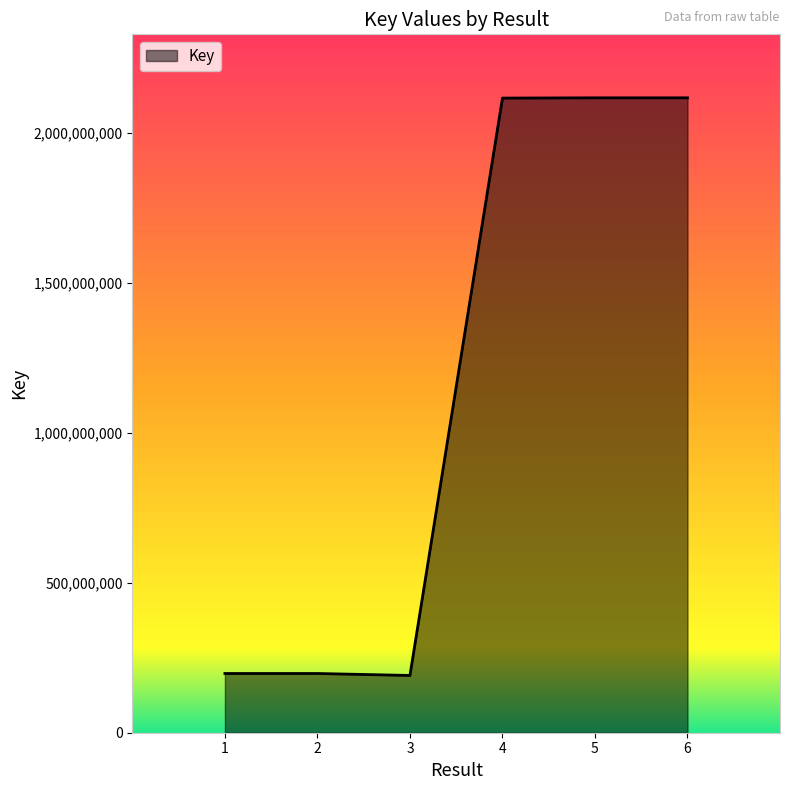

The value at 1 is 117308728. True or false?

False